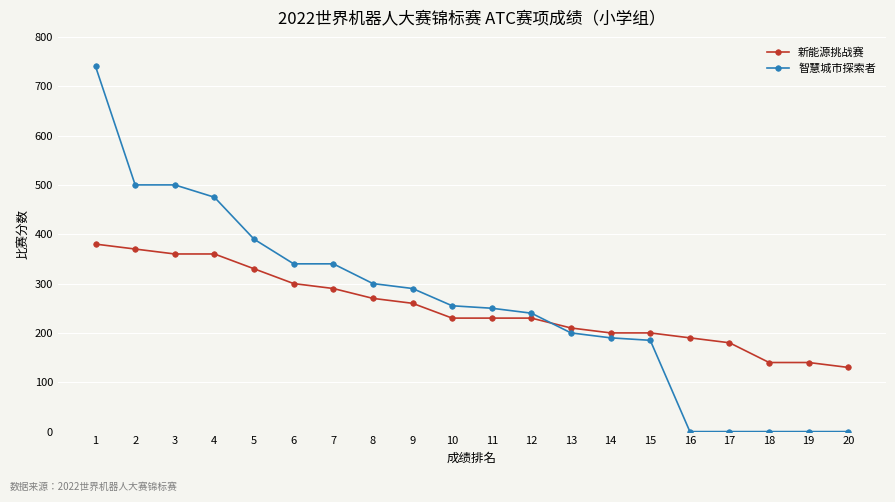

Which series has the largest total across all categories?

智慧城市探索者